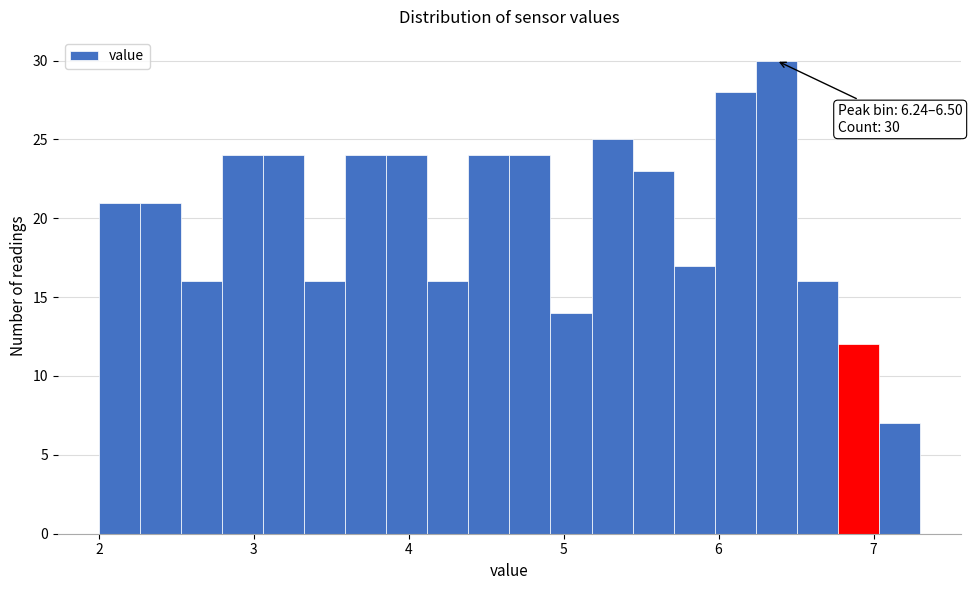

Around what value on the x-axis is the tallest bar? Give the approximate position of its centre, as read against the axis.

6.4